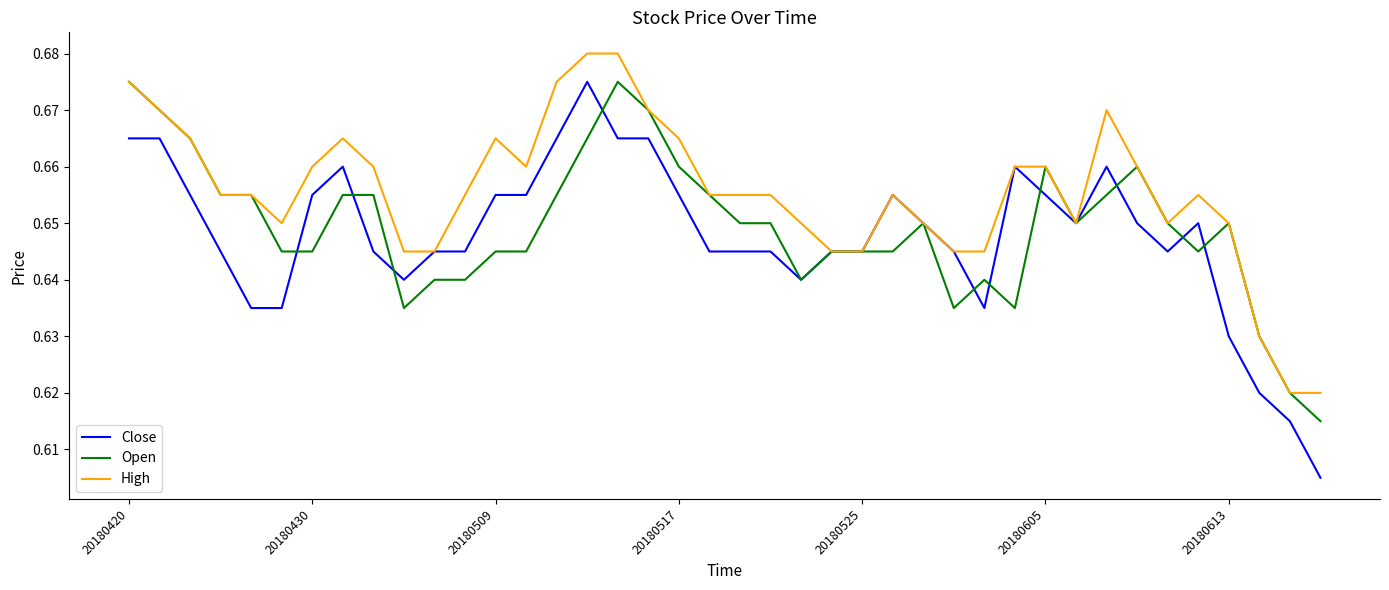

Which series has the largest total across all categories?

High